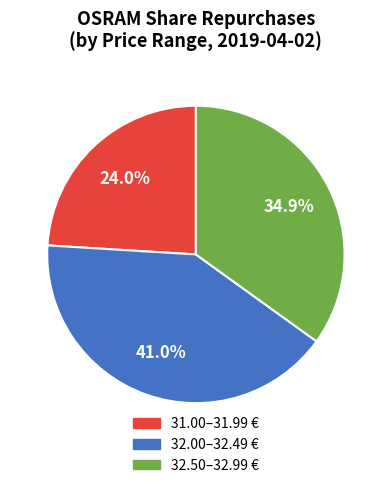

Is there a majority slice in this chart?

No